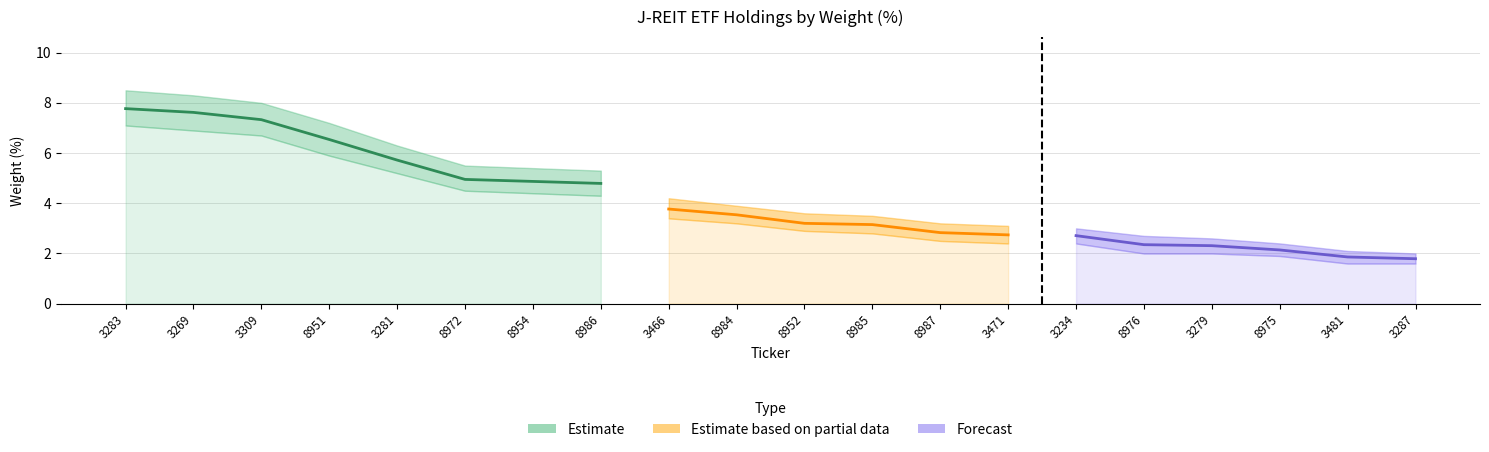

Is it true that the value at 3471 is 1.3?

False